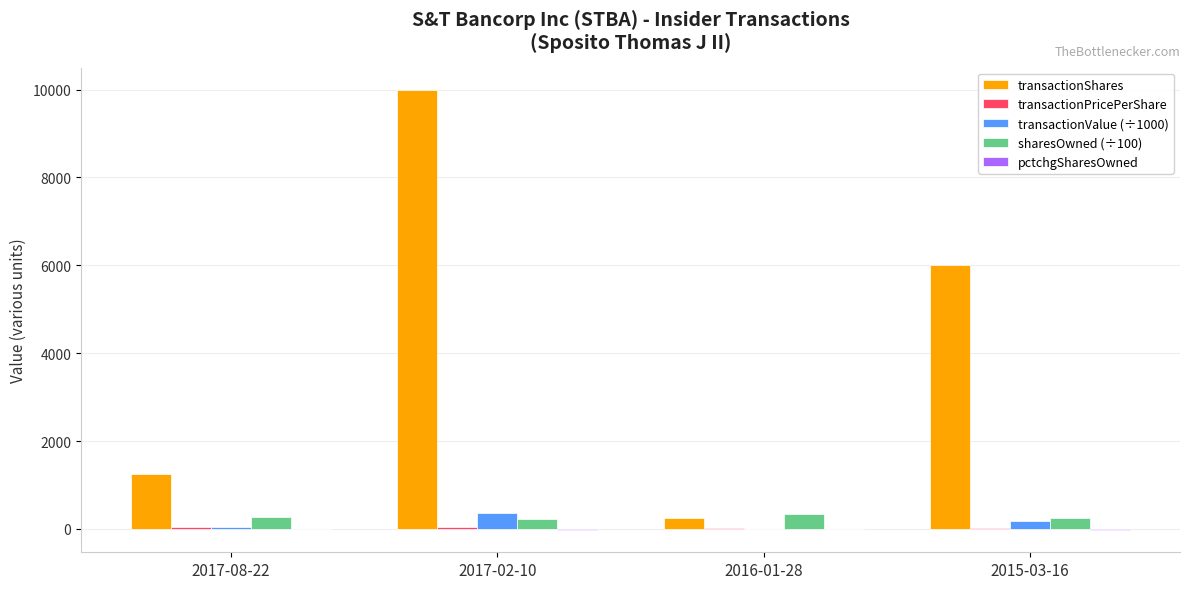

Which series changed the most between 2017-08-22 and 2016-01-28?

transactionShares